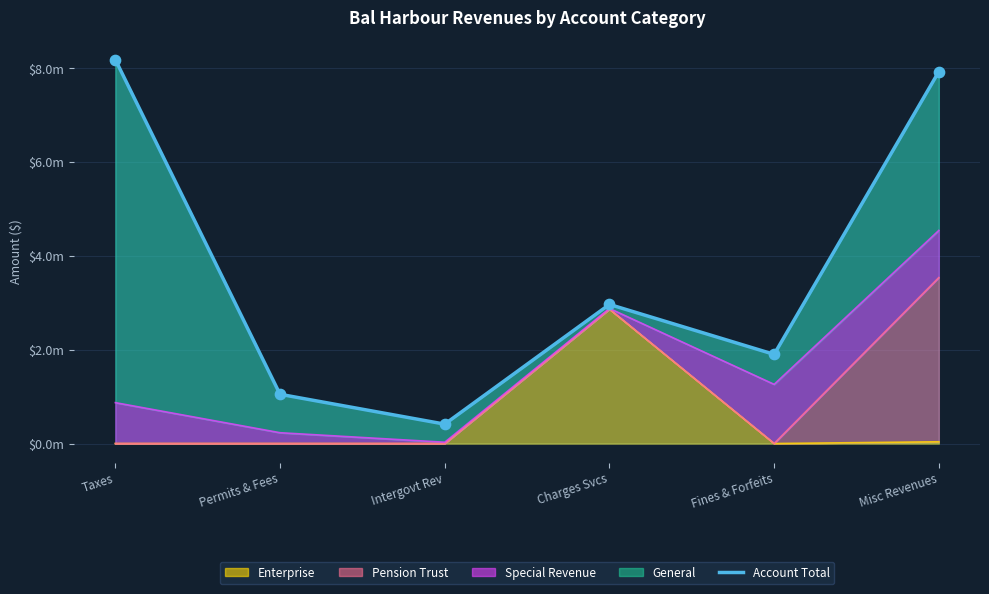

Approximately how many times larger is the value at Fines & Forfeits compared to Charges Svcs?

0.6